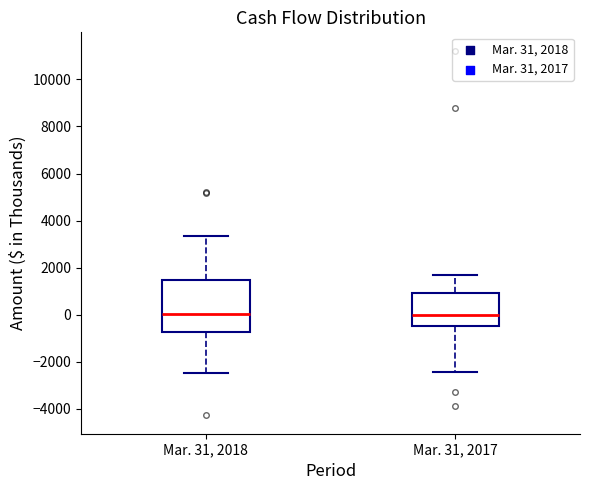

Reading left to right, transcribe this box plot: for each box, give where its median line is, the range the box spans, and where its two whiskers end, as read against the y-axis. The values are not printed on the chart, so give them approximately, as read against the axis.

Mar. 31, 2018: median 0, box -800 to 1400, whiskers -2400 to 3400
Mar. 31, 2017: median 0, box -400 to 1000, whiskers -2400 to 1800